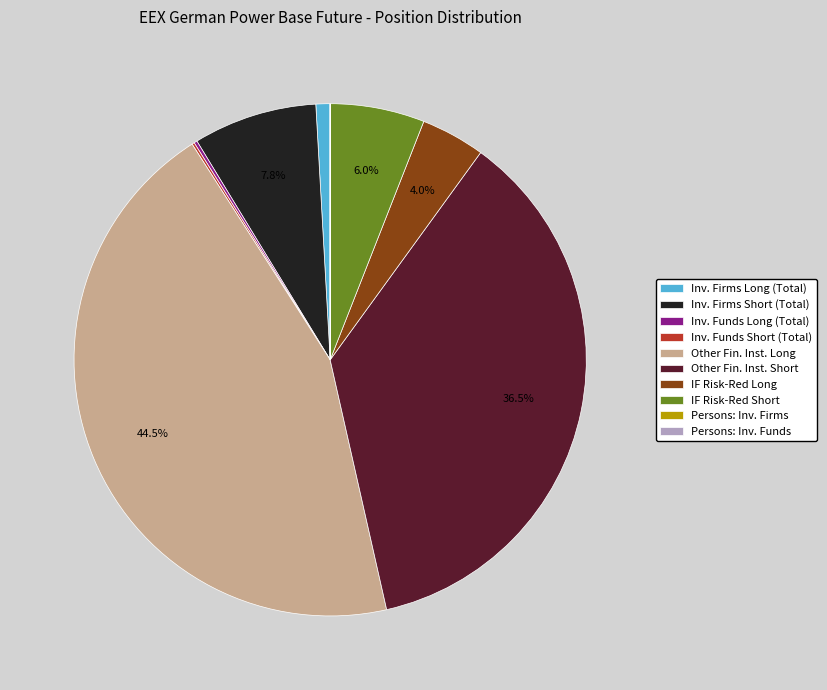

What portion of the pie excludes Inv. Firms Short (Total)?

92.2%